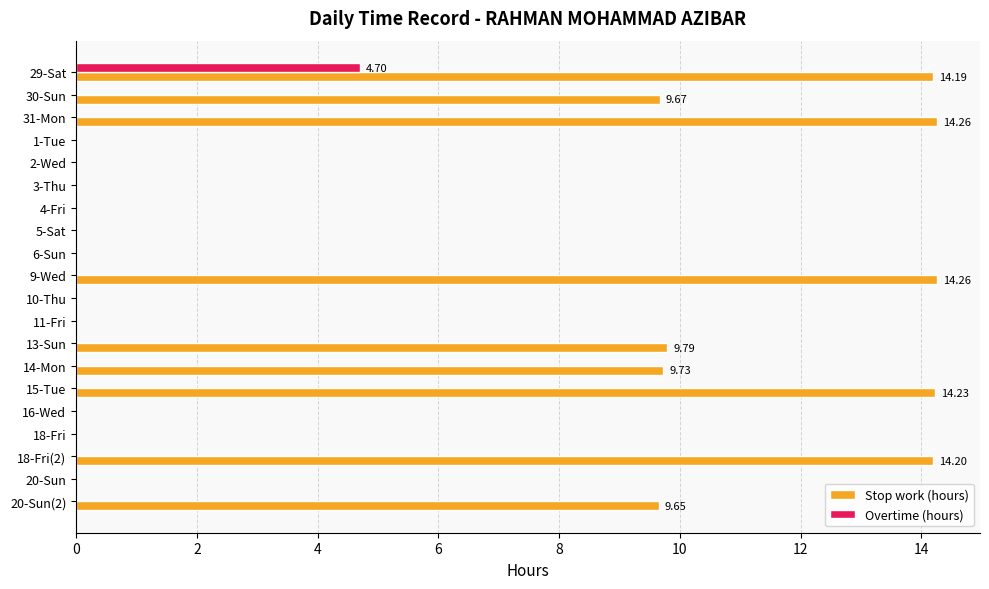

How many distinct data groups are displayed?

2